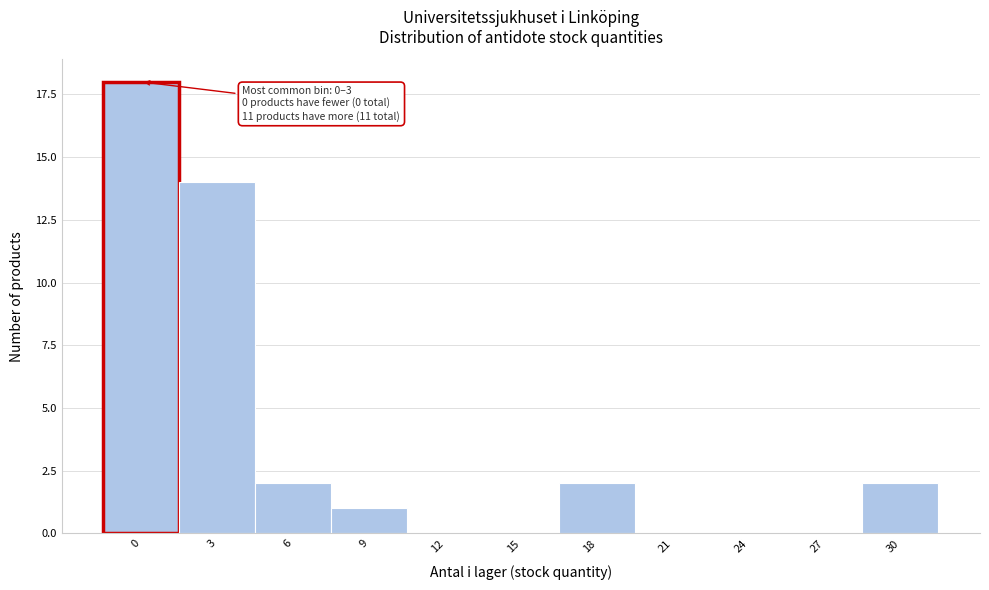

Reading right to left, transcribe all the data shown in this chart.

30=2	27=0	24=0	21=0	18=2	15=0	12=0	9=1	6=2	3=14	0=18